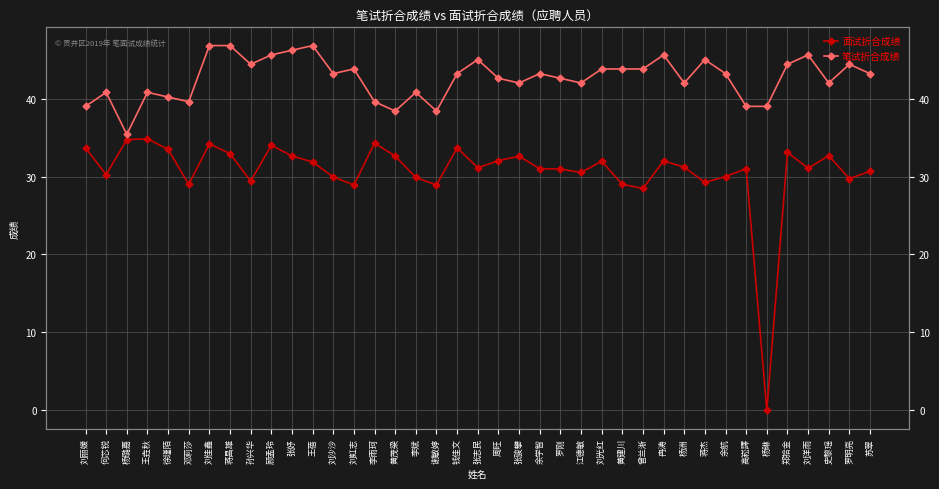

What is the minimum value for 笔试折合成绩?

35.4